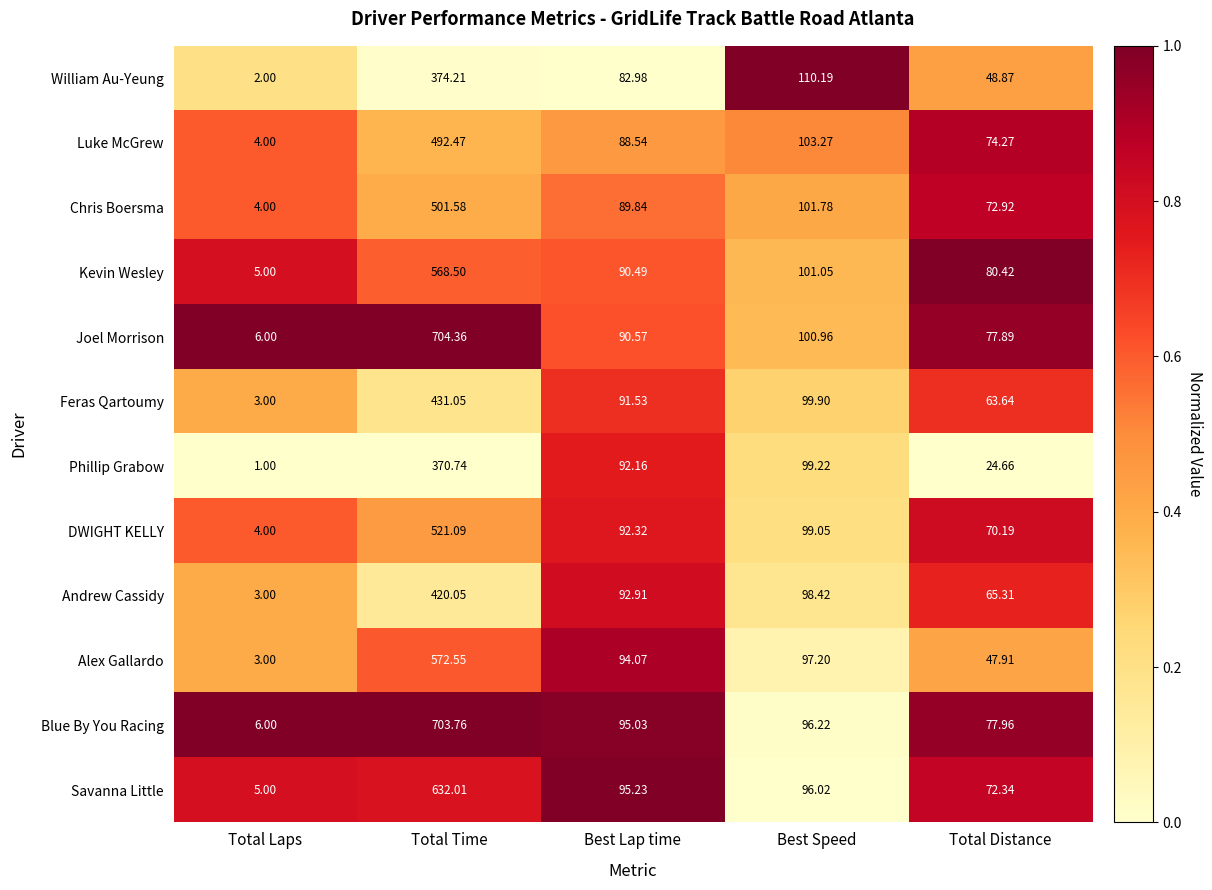

Where is Chris Boersma nearest to the value 252?

Best Speed